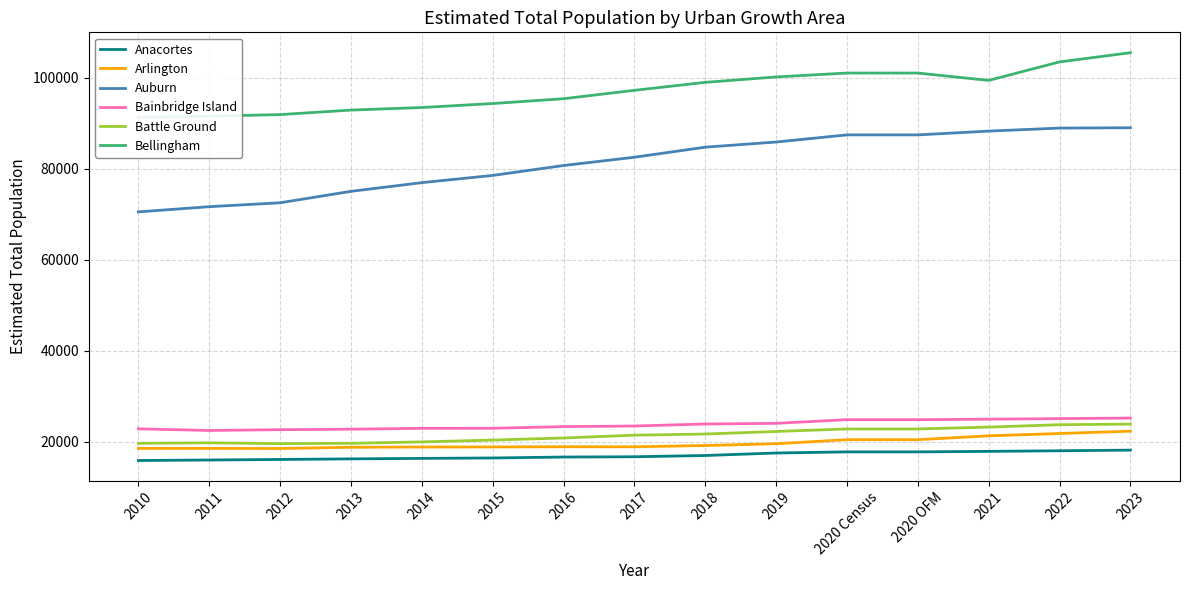

True or false: Arlington and Battle Ground intersect in this chart.

False